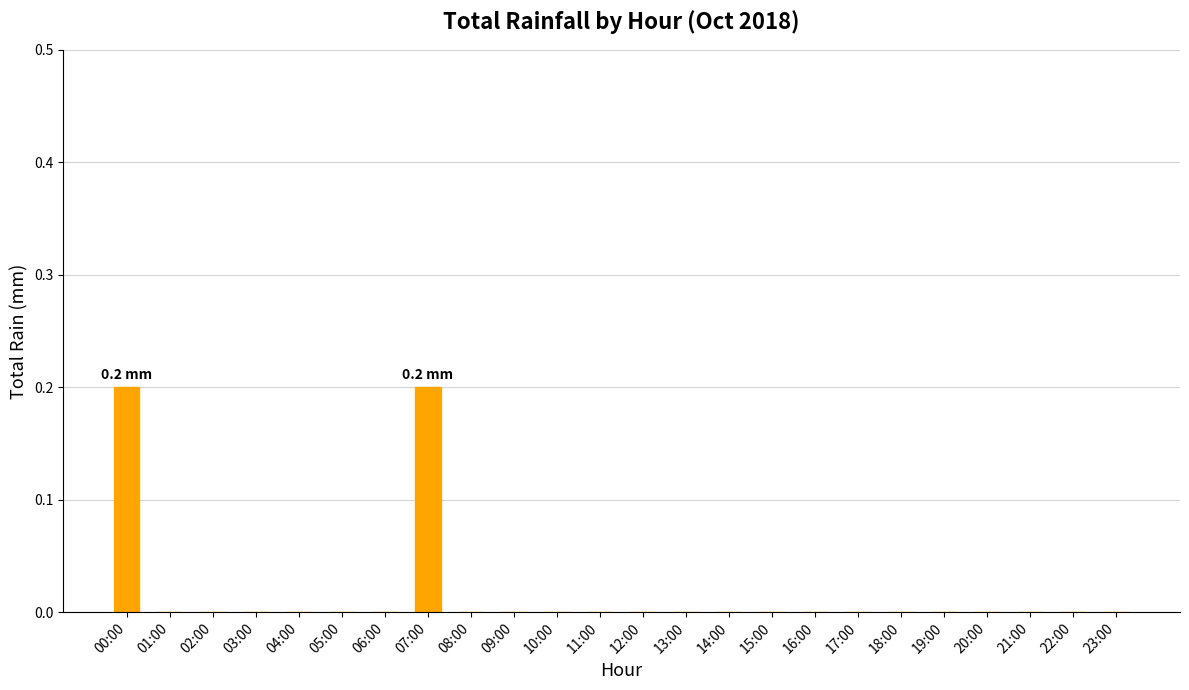

What is the sum of all values?

0.4